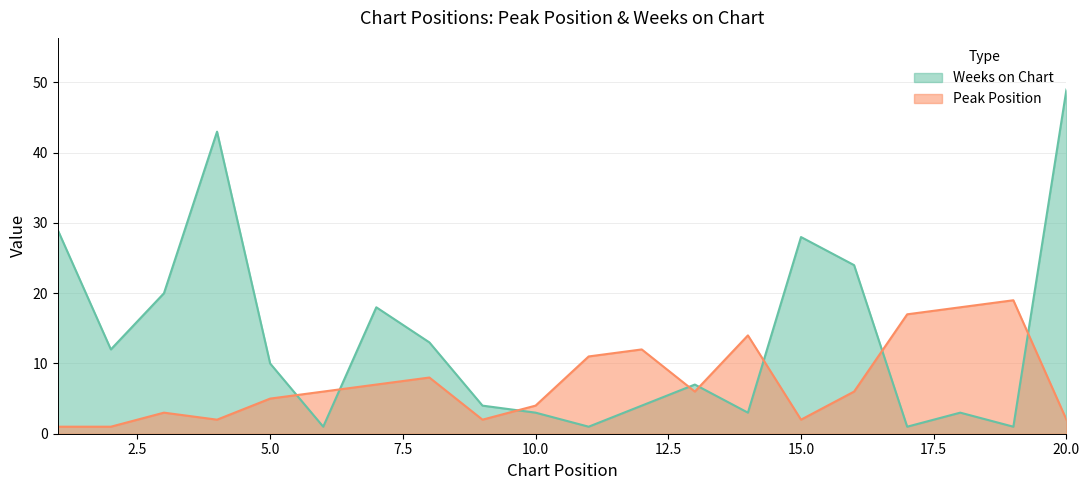

True or false: Weeks on Chart has a value of 1 at 19.

True